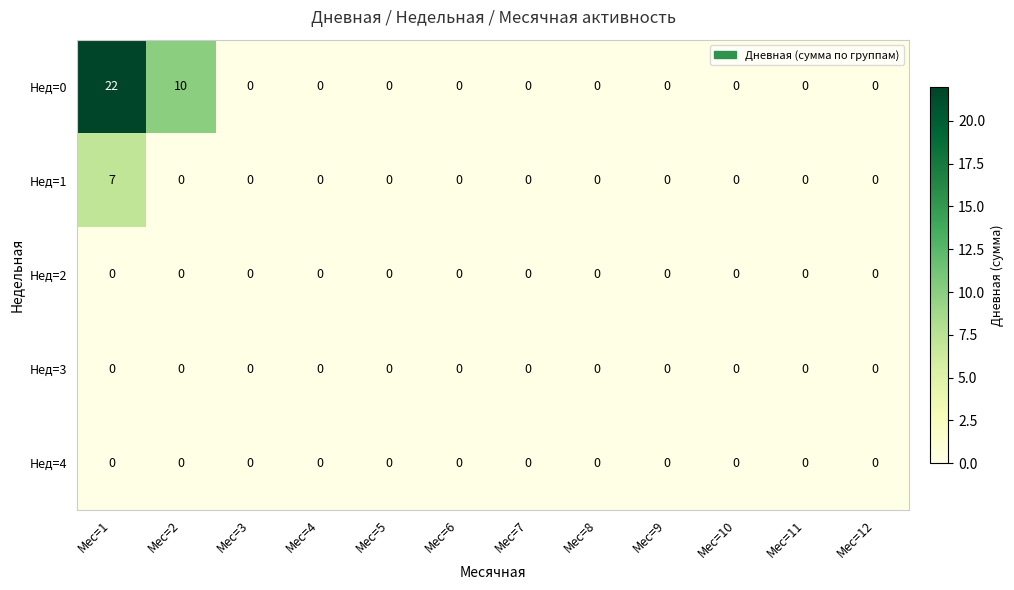

What is the sum of all Нед=0 values?

32